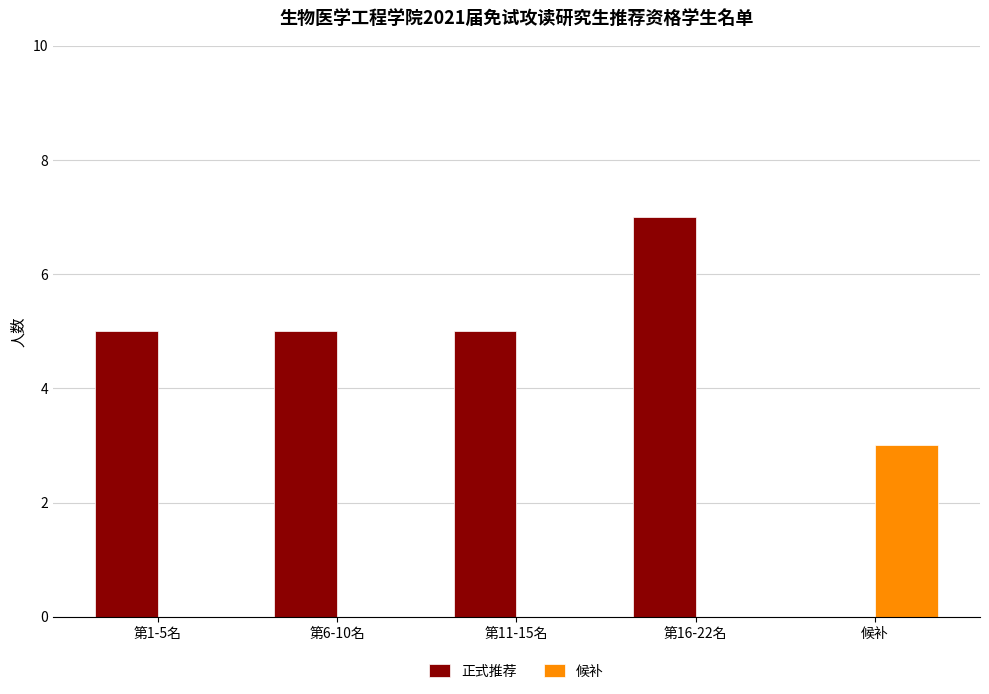

What is the sum of the 正式推荐 values at 候补 and 第6-10名?

5